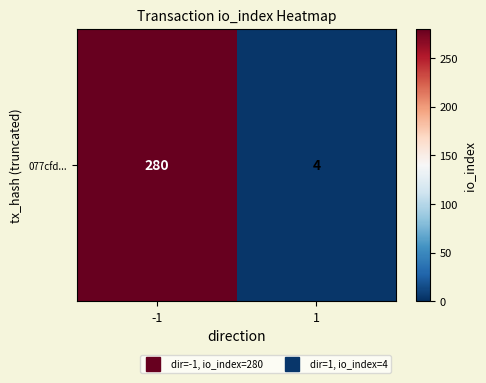

At which label is the value closest to 142?

-1